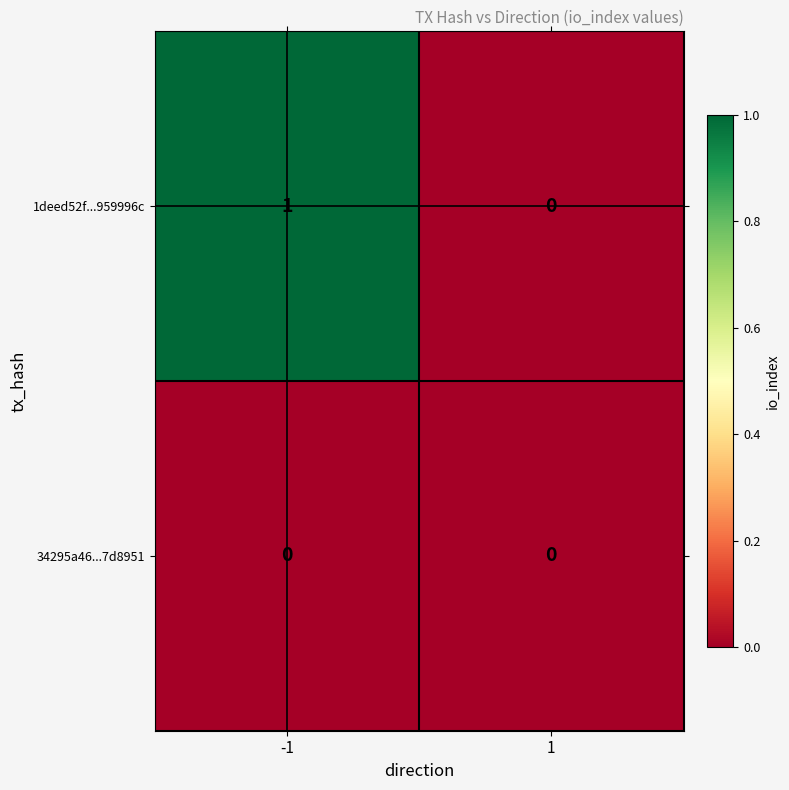

List the series in order of their overall mean, highest first.

1deed52f...959996c, 34295a46...7d8951